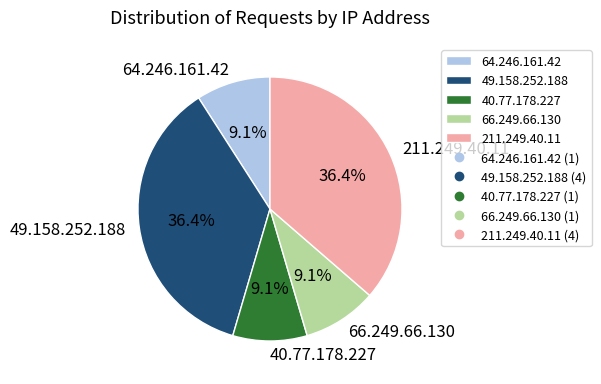

Approximately how many times larger is the value at 49.158.252.188 compared to 64.246.161.42?

4.0